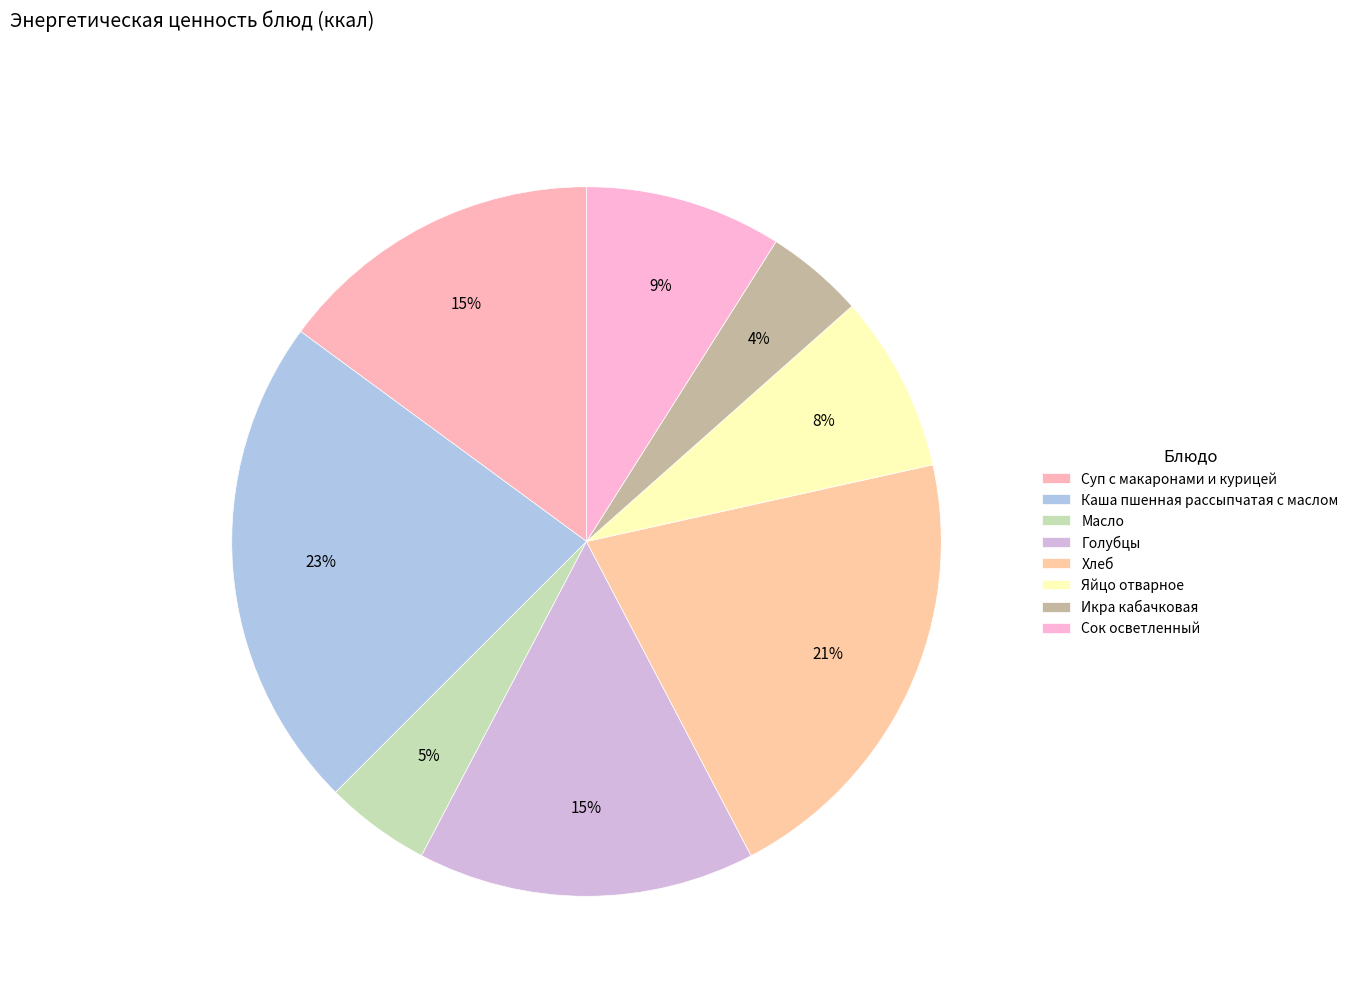

Count the number of slices in the pie.

8